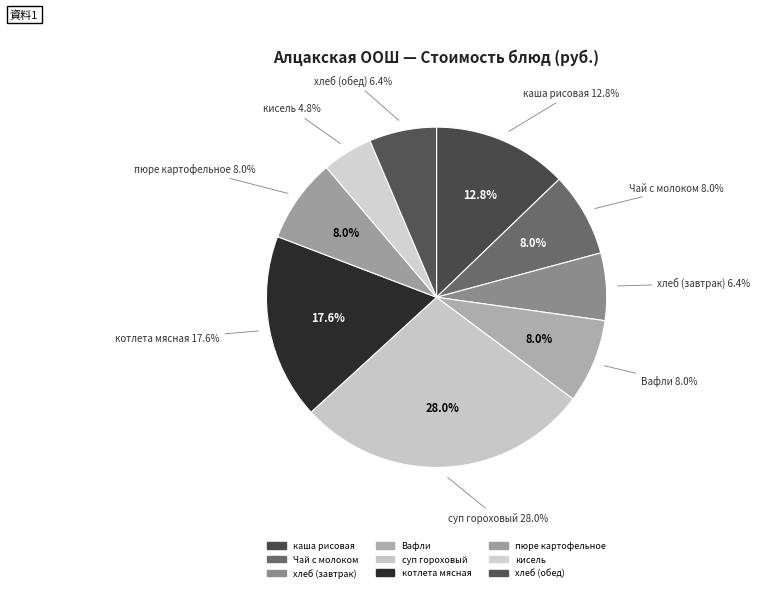

How many slices are in this pie chart?

9